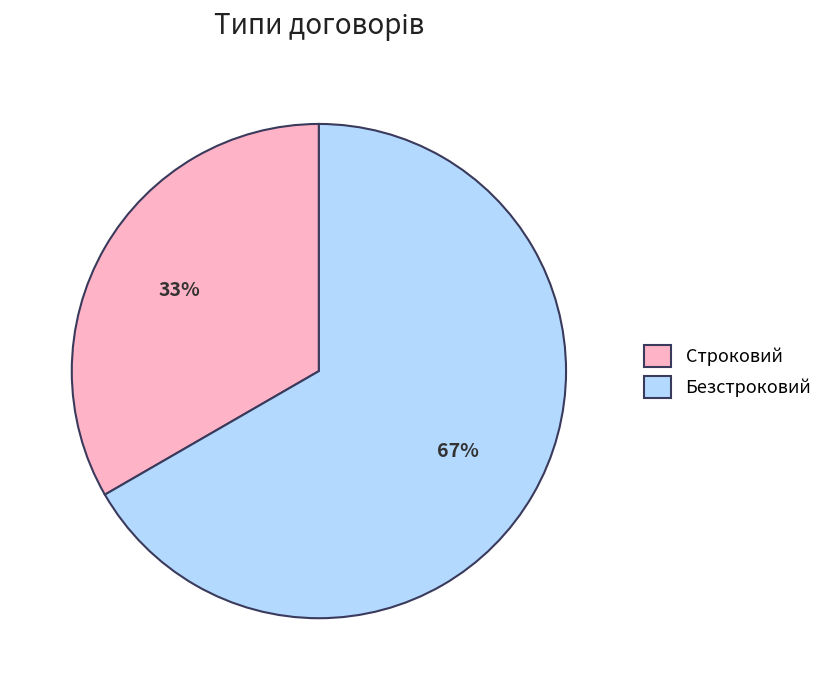

Which has a higher value, Безстроковий or Строковий?

Безстроковий